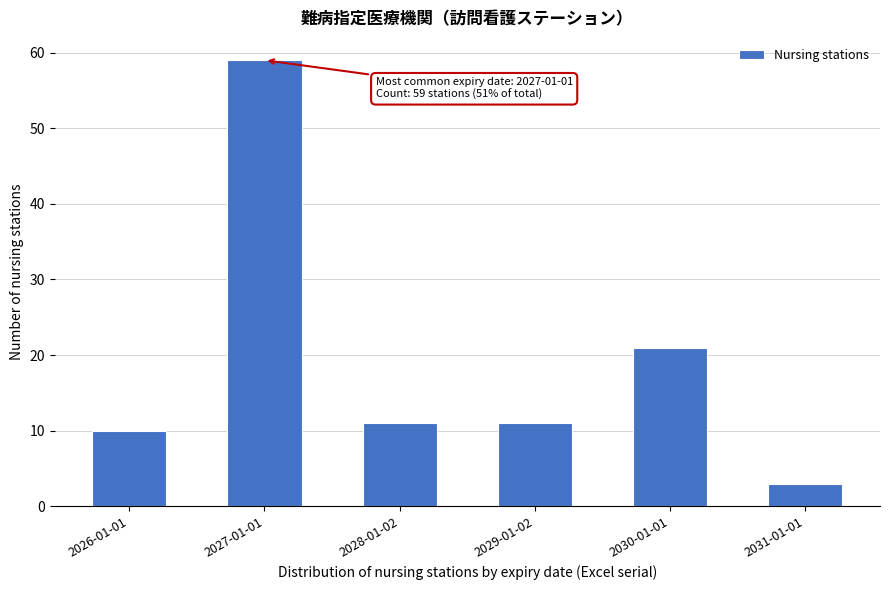

Reading left to right, extract all data points from this chart.

2026-01-01=10	2027-01-01=59	2028-01-02=11	2029-01-02=11	2030-01-01=21	2031-01-01=3